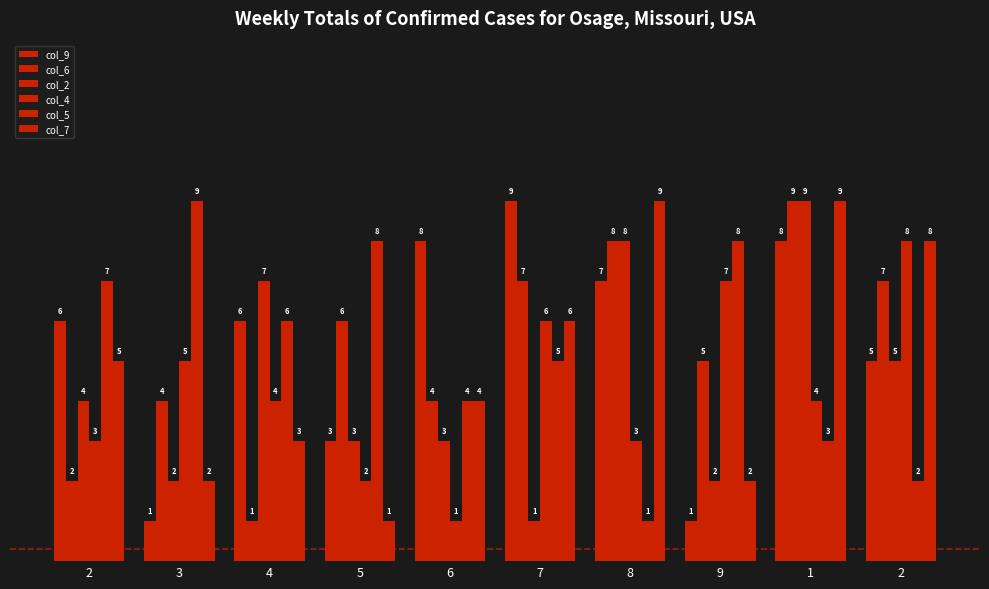

Reading left to right, extract all data points from this chart.

col_9: 2=6	3=1	4=6	5=3	6=8	7=9	8=7	9=1	1=8	2=5
col_6: 2=2	3=4	4=1	5=6	6=4	7=7	8=8	9=5	1=9	2=7
col_2: 2=4	3=2	4=7	5=3	6=3	7=1	8=8	9=2	1=9	2=5
col_4: 2=3	3=5	4=4	5=2	6=1	7=6	8=3	9=7	1=4	2=8
col_5: 2=7	3=9	4=6	5=8	6=4	7=5	8=1	9=8	1=3	2=2
col_7: 2=5	3=2	4=3	5=1	6=4	7=6	8=9	9=2	1=9	2=8